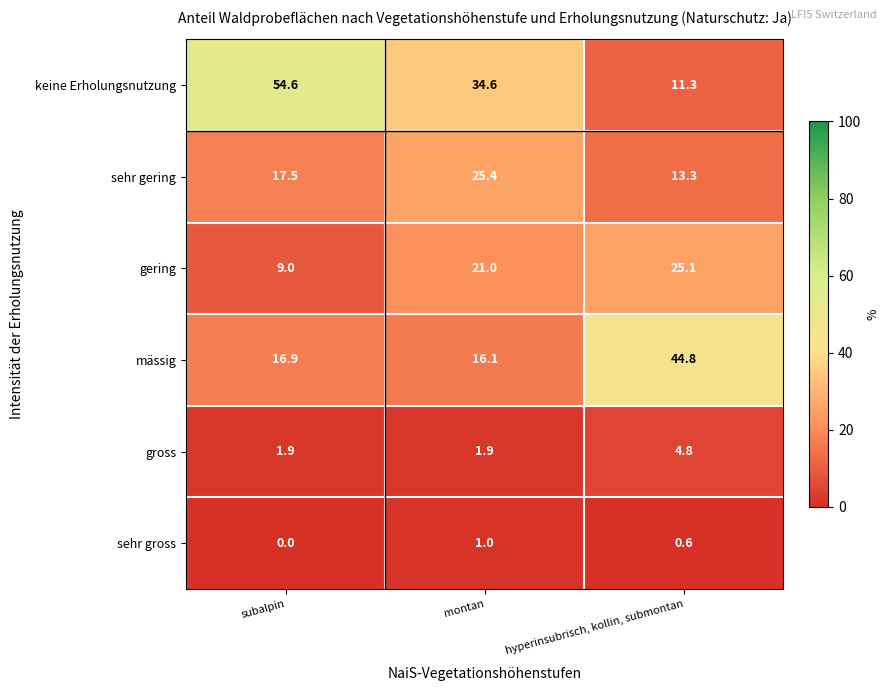

What is the spread (max minus min) of values at hyperinsubrisch, kollin, submontan?

44.2